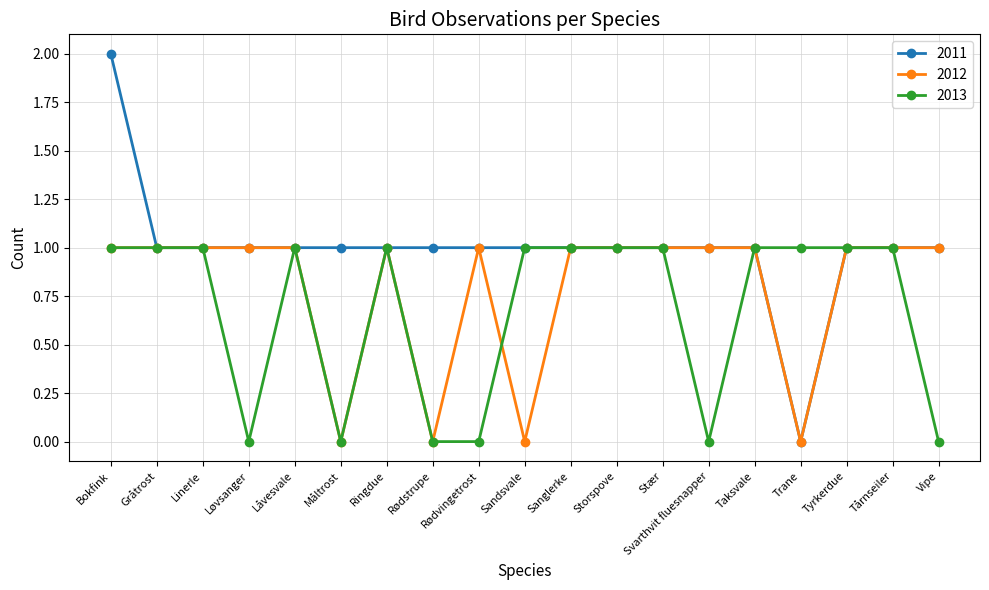

Rank the series by their average value, from highest to lowest.

2011, 2012, 2013